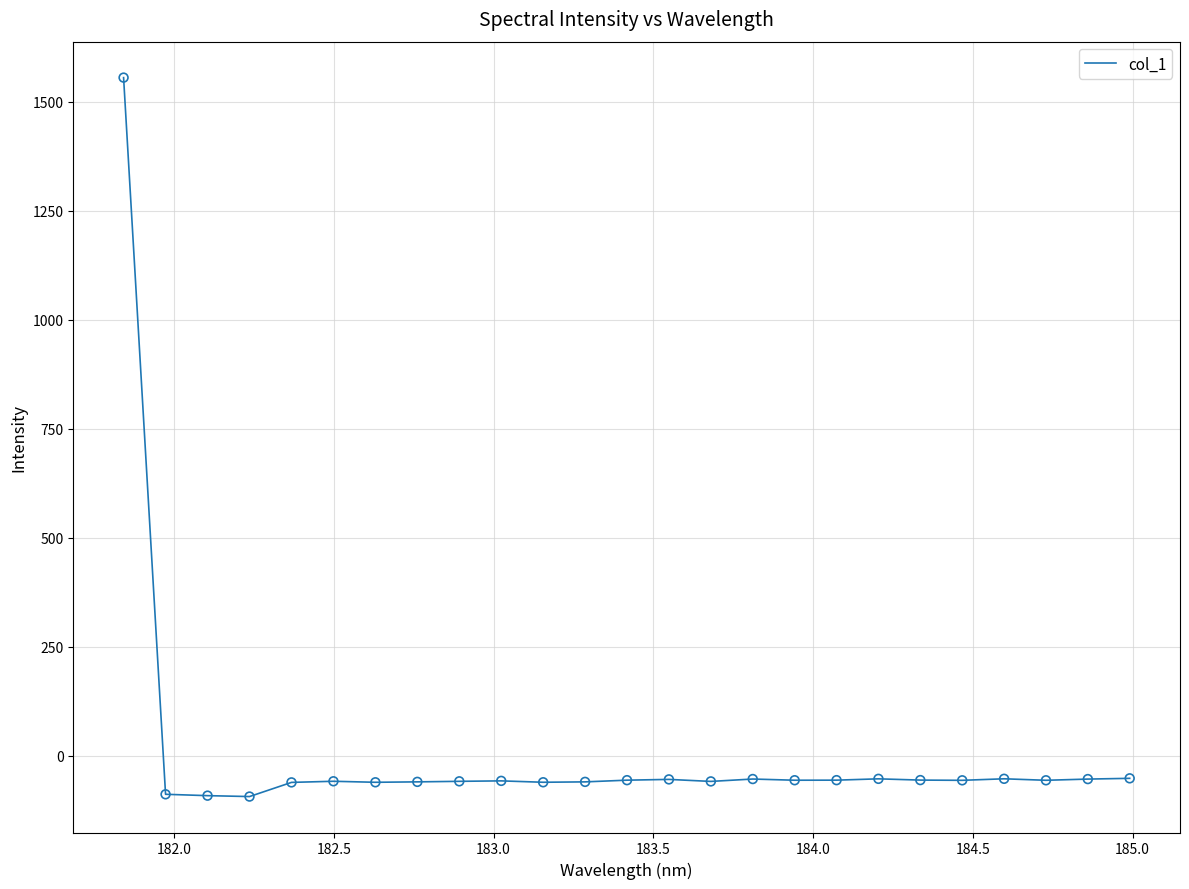

What is the difference between the maximum and minimum values?

1649.6